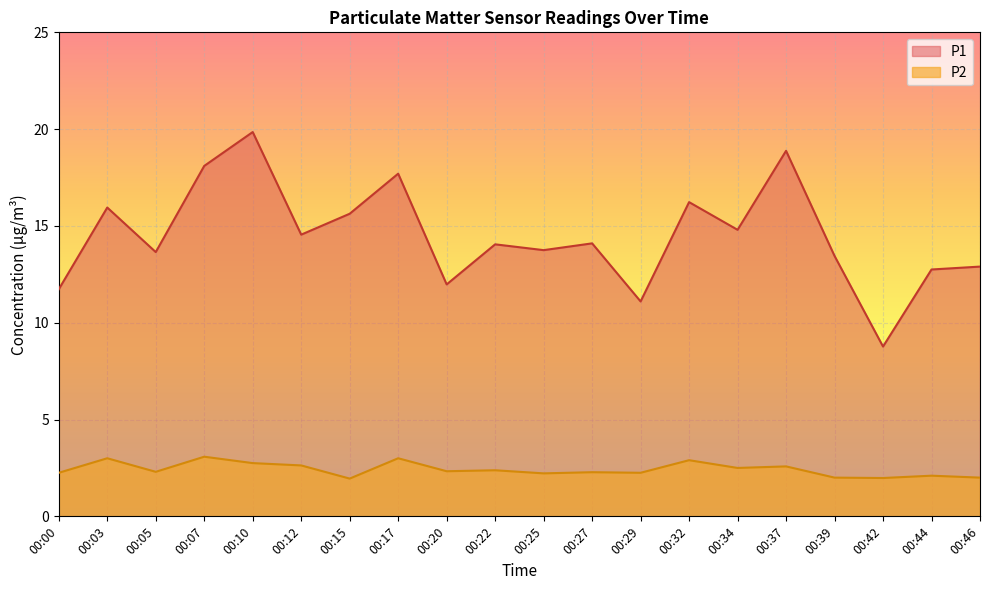

How many data points in P1 are less than 14?

9